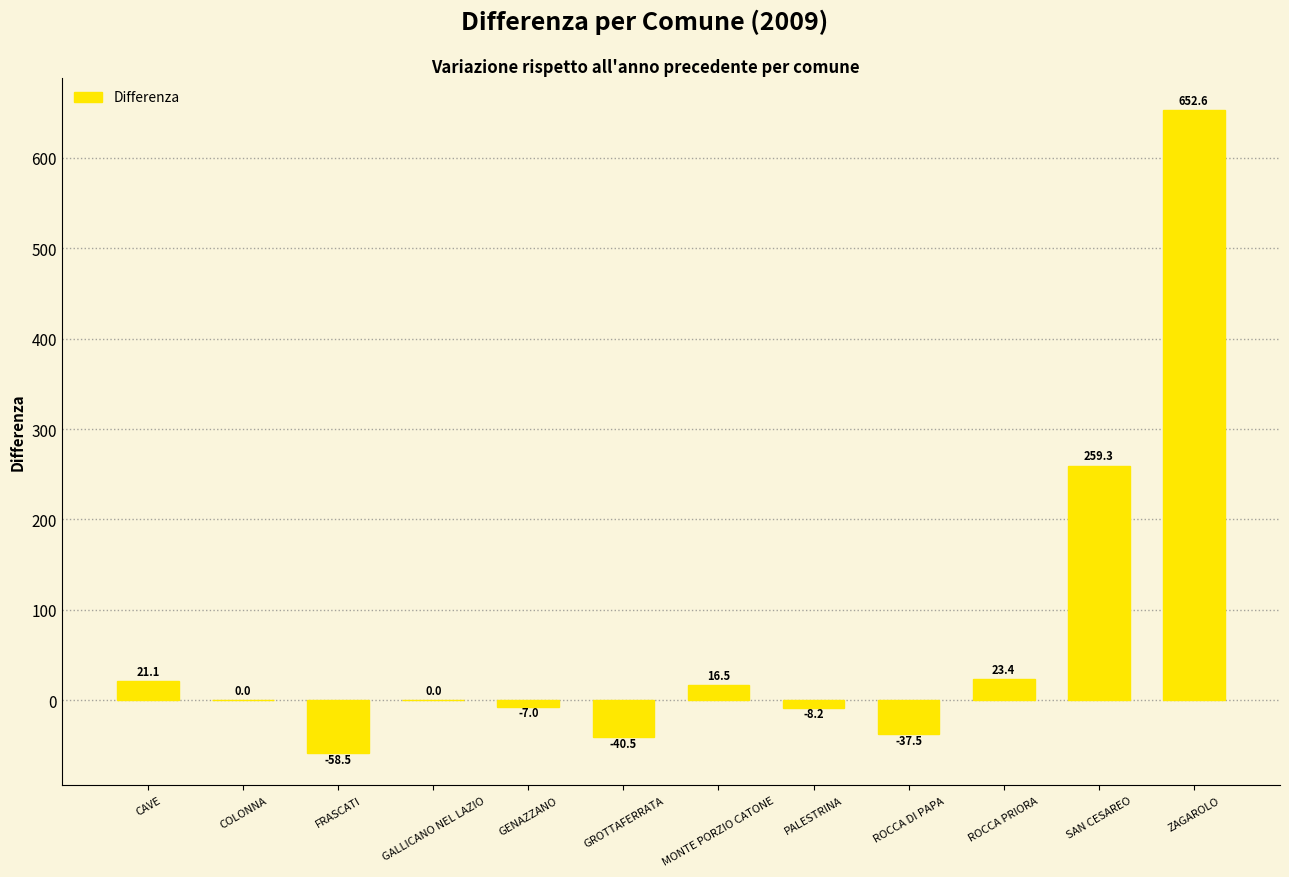

True or false: the data shows 159.1 at SAN CESAREO.

False